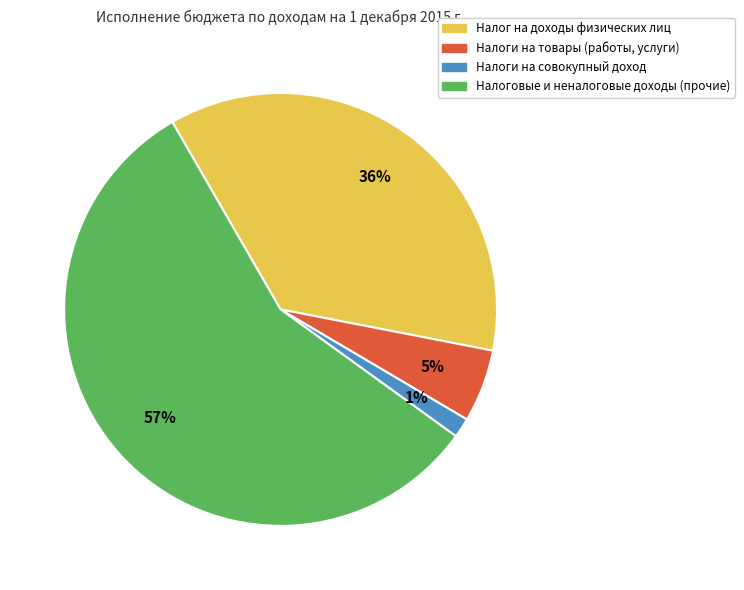

Count the number of slices in the pie.

4